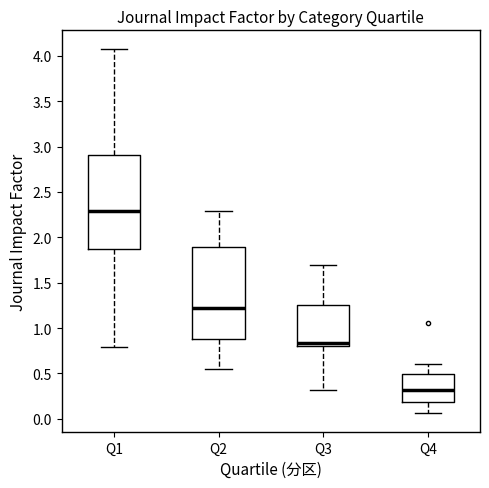

Reading left to right, read every box against the y-axis: the position of its median line, the range the box covers, and the ends of its whiskers. The values are not printed on the chart, so give them approximately, as read against the axis.

Q1: median 2.30, box 1.85 to 2.90, whiskers 0.80 to 4.10
Q2: median 1.20, box 0.90 to 1.90, whiskers 0.55 to 2.30
Q3: median 0.85, box 0.80 to 1.25, whiskers 0.30 to 1.70
Q4: median 0.30, box 0.20 to 0.50, whiskers 0.05 to 0.60